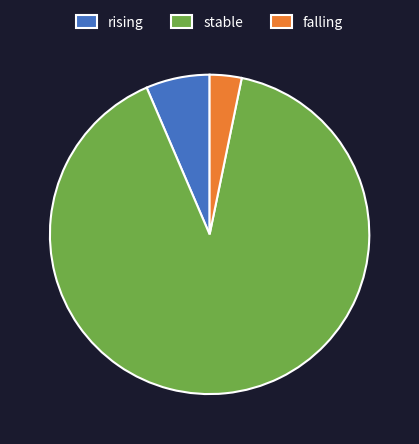

Is rising the majority of the pie?

No